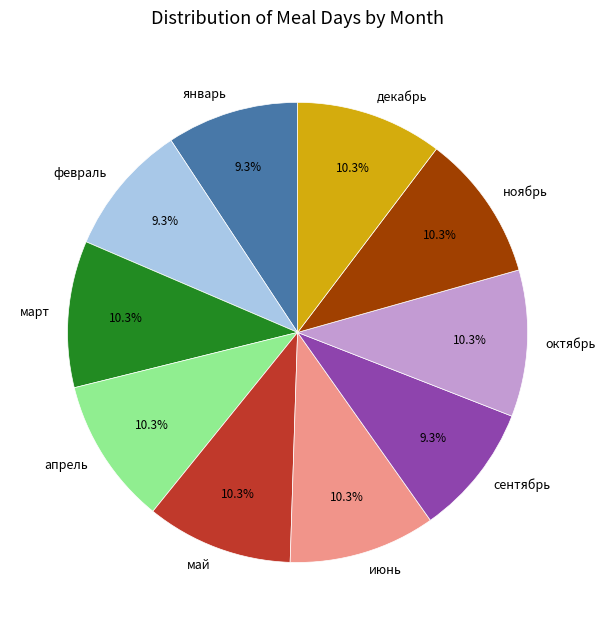

Do февраль and декабрь together represent more than half of the pie?

No